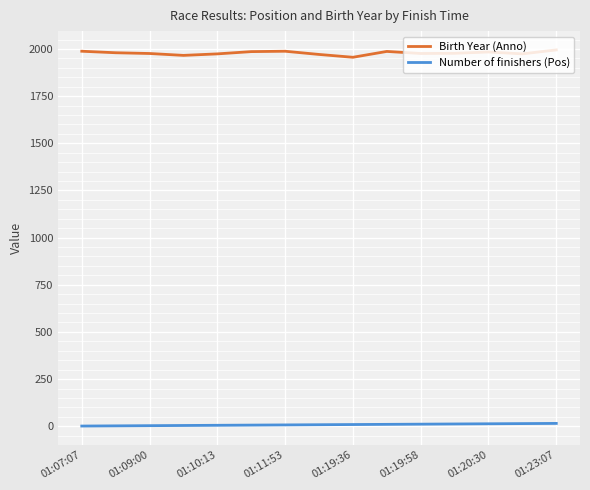

True or false: Birth Year (Anno) and Number of finishers (Pos) intersect in this chart.

False